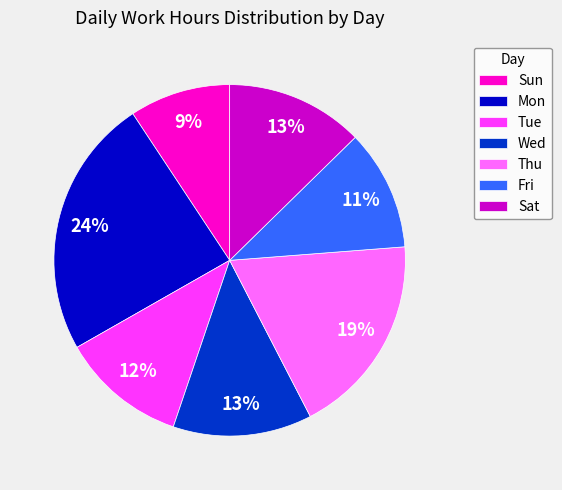

To the nearest percent, what is the difference between the Thu and Fri slice percentages?

8%